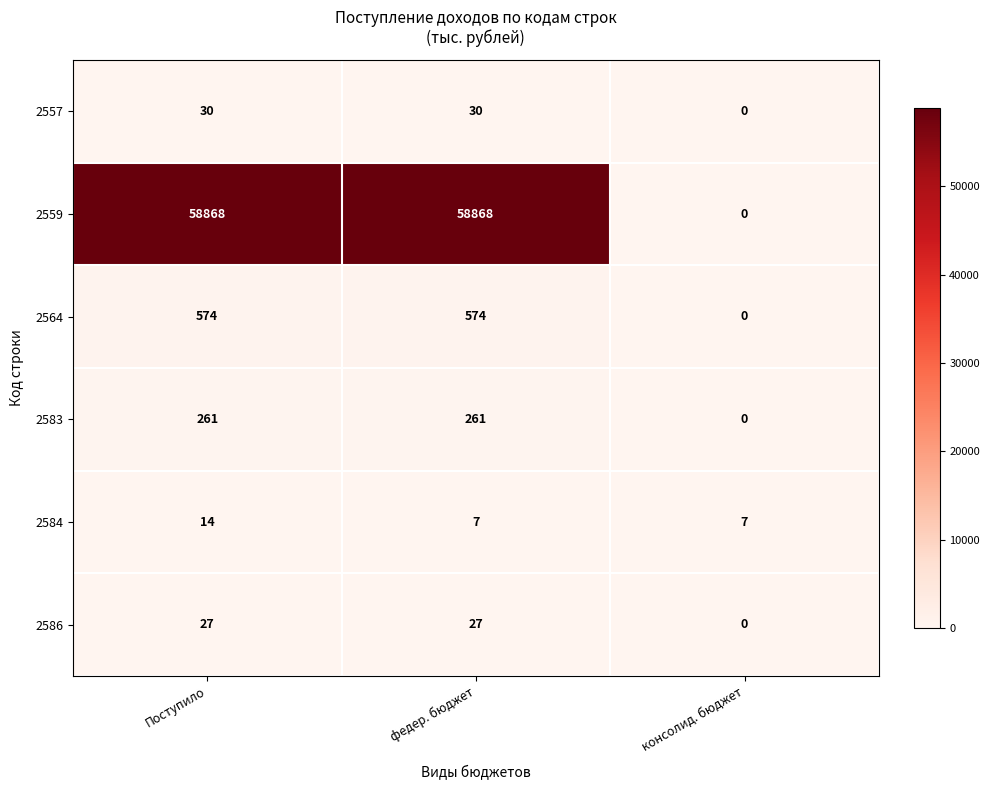

True or false: 2583 has a value of 430 at Поступило.

False